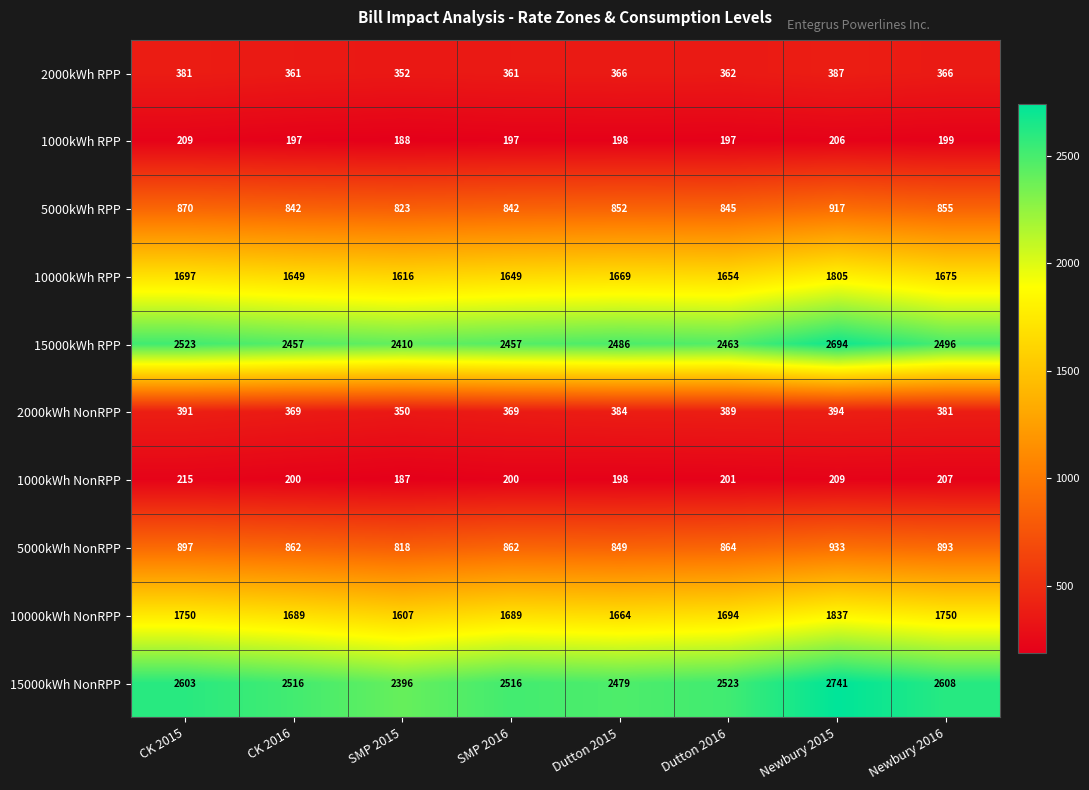

Which series has the largest total across all categories?

15000kWh NonRPP